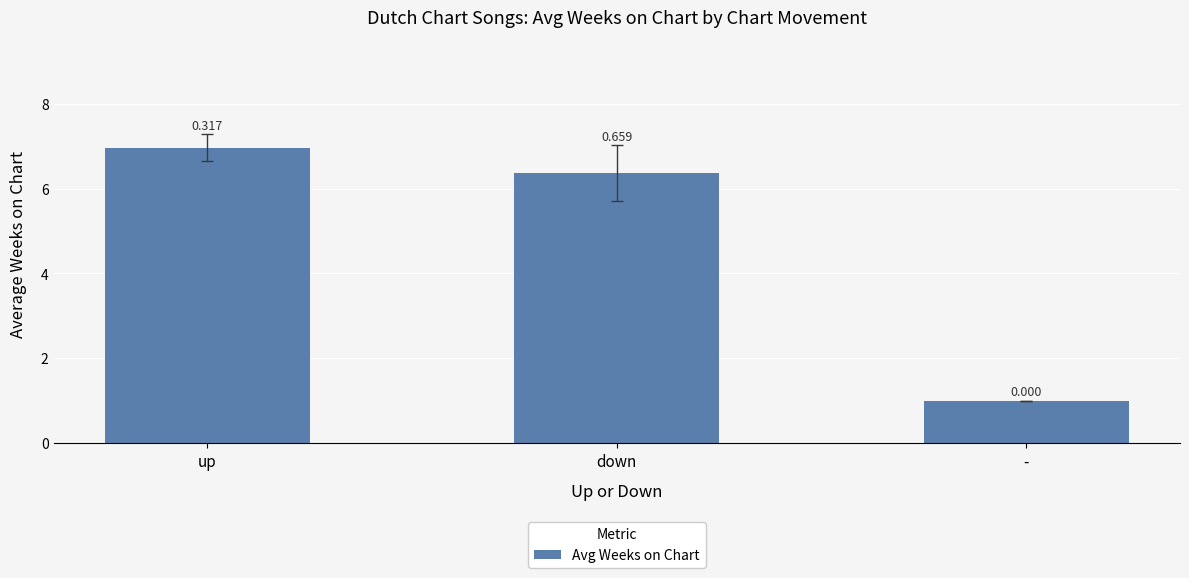

How many bars are there in total?

3